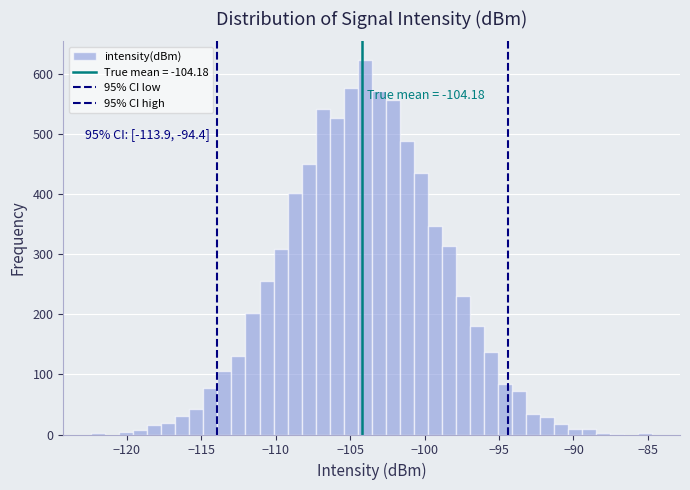

Around what value on the x-axis is the tallest bar? Give the approximate position of its centre, as read against the axis.

-104.0